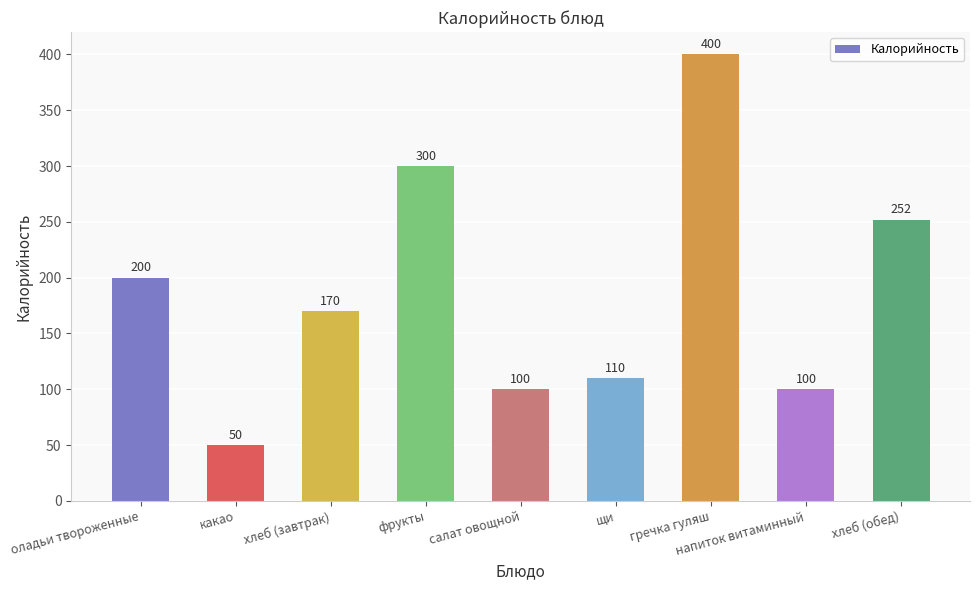

Count the number of data series in this chart.

1